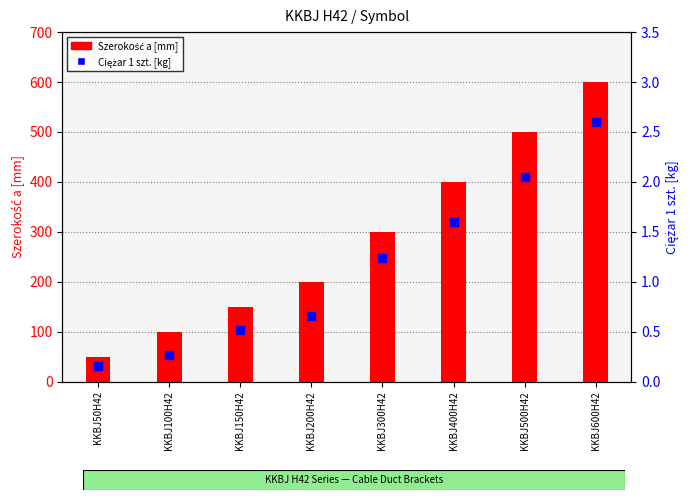

What are all the series names shown in the legend?

Szerokość a [mm], Ciężar 1 szt. [kg]